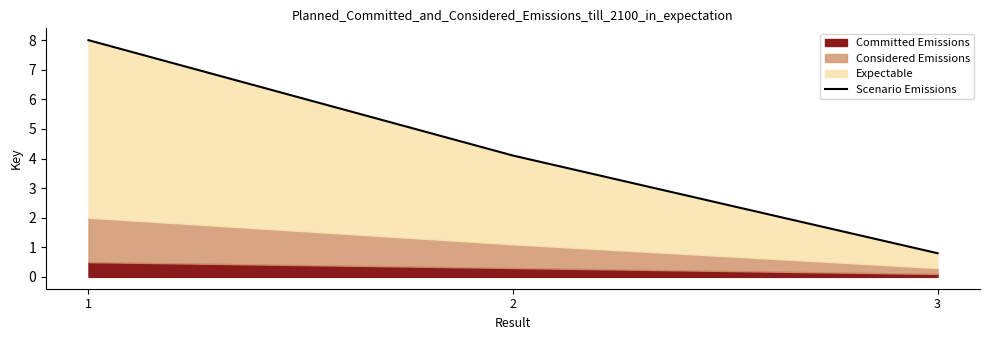

What is the difference between the maximum and minimum values?

7.2